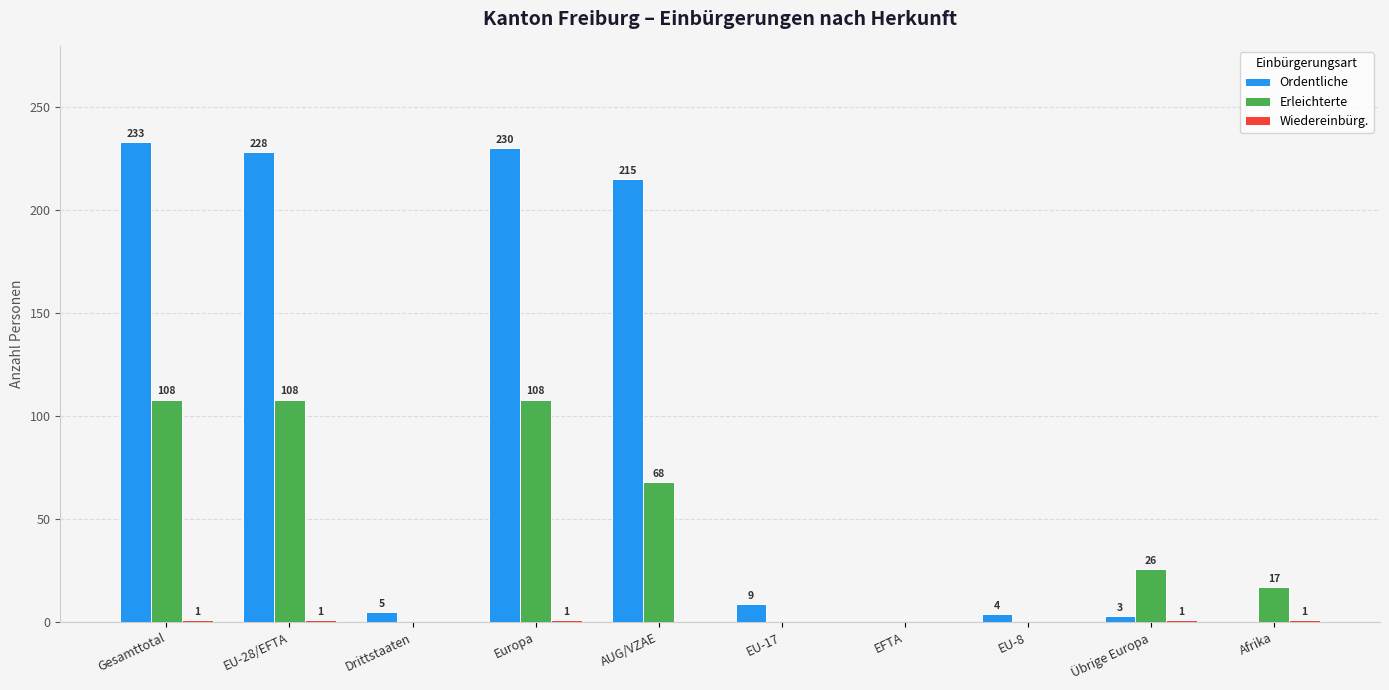

Which series has the largest range (max minus min)?

Ordentliche